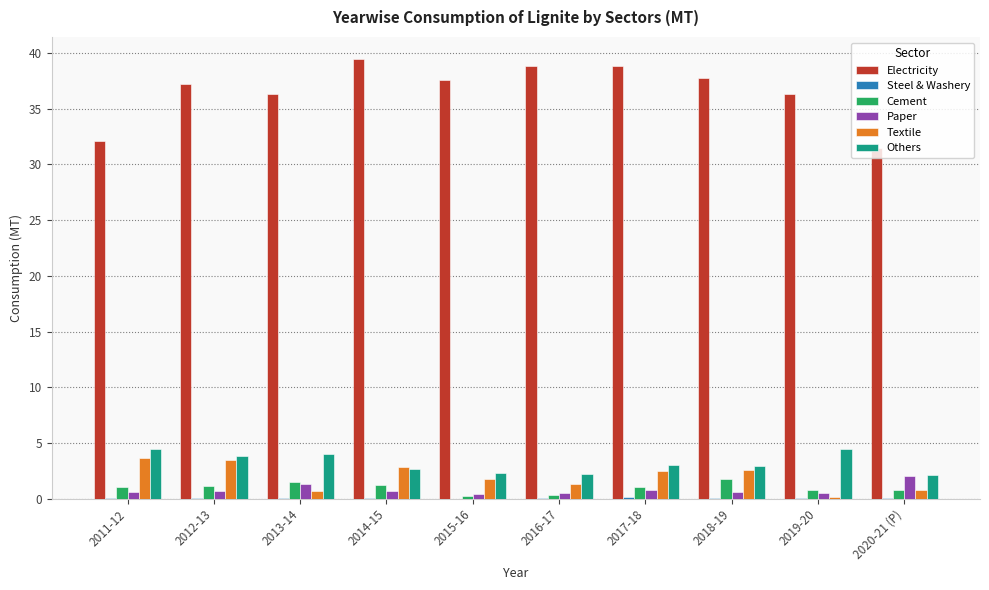

Which series has the largest total across all categories?

Electricity